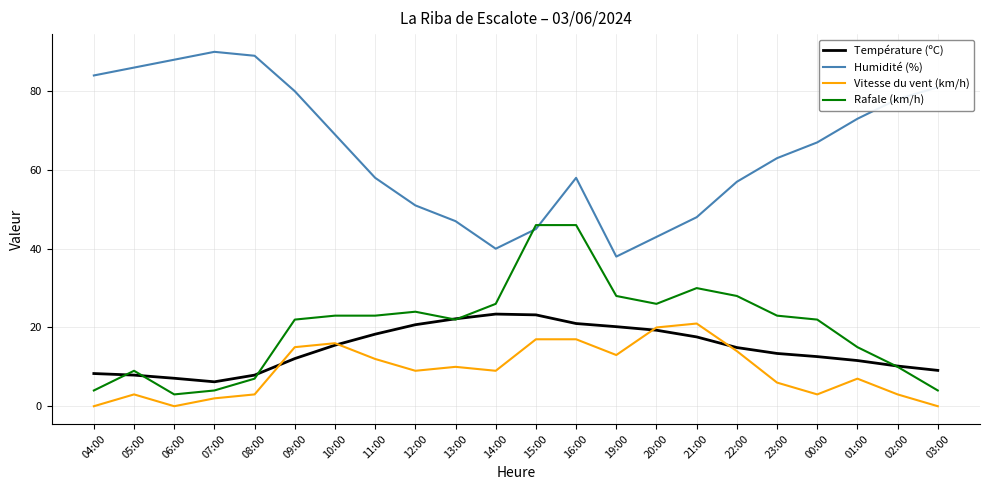

True or false: Température (ºC) has more than 2 interior local peaks.

False